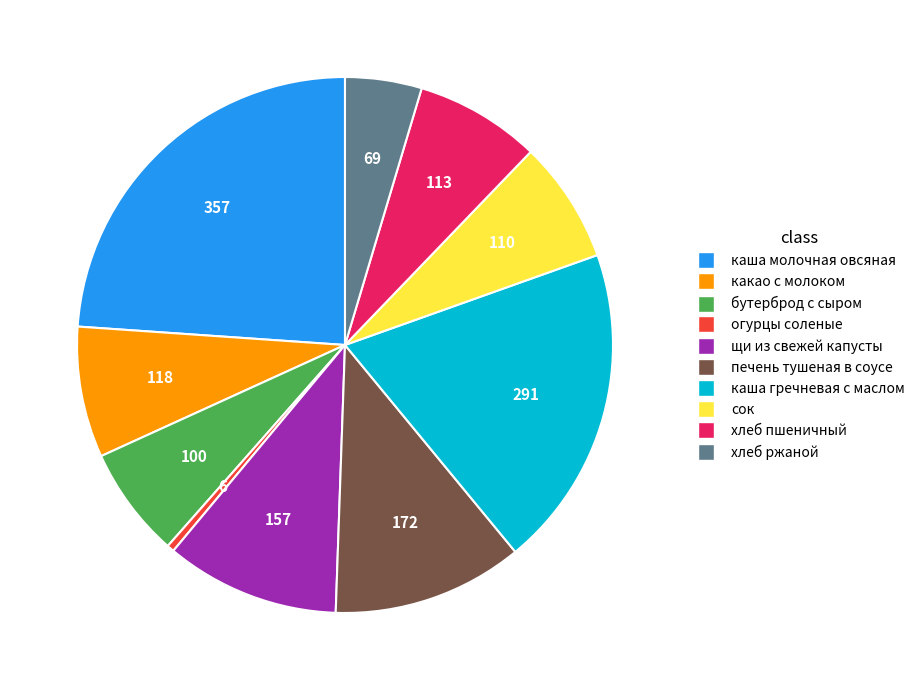

Is it true that бутерброд с сыром is 18% of the pie?

False